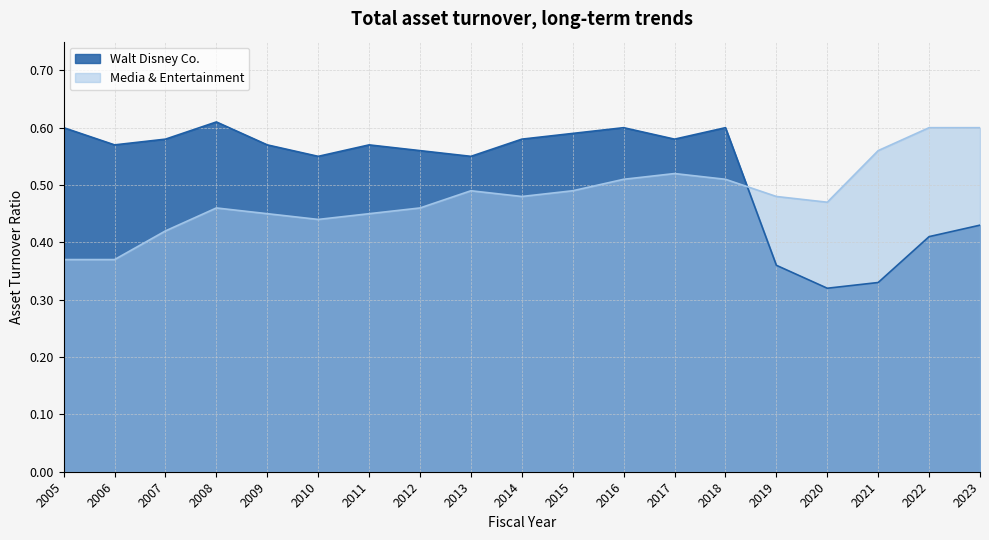

True or false: Media & Entertainment has a value of 0.9 at 2019.

False